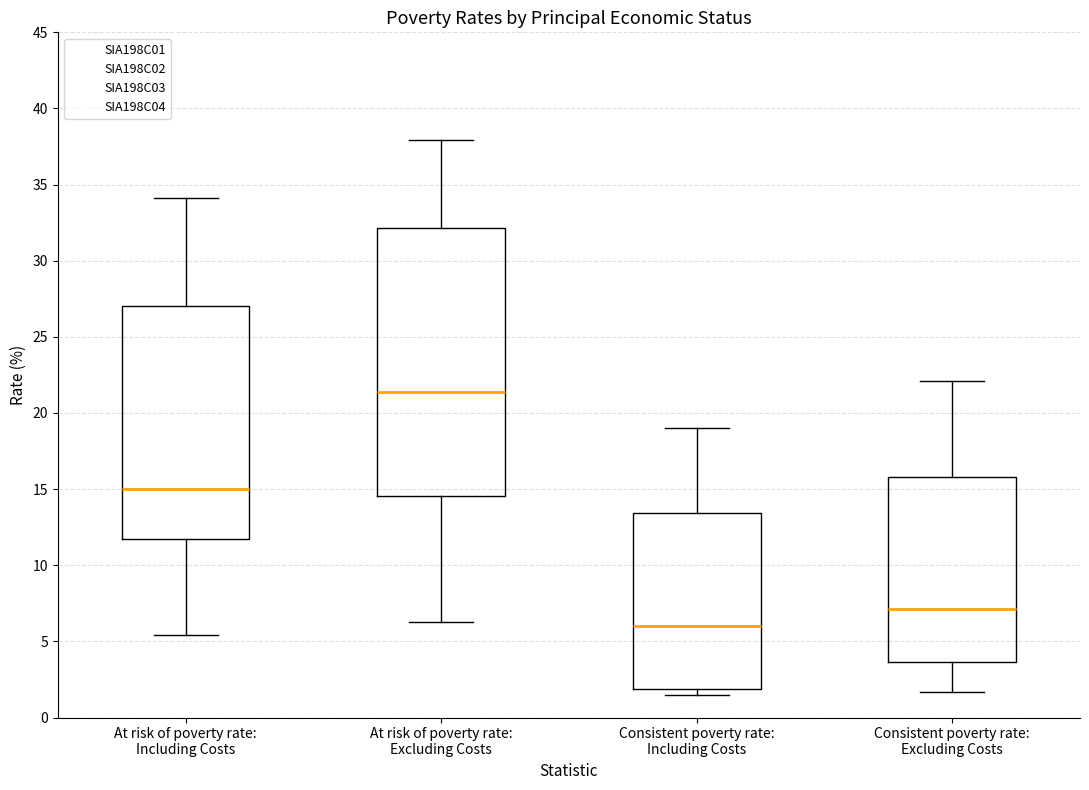

Which box's median line is the lowest?

Consistent poverty rate: Including Costs